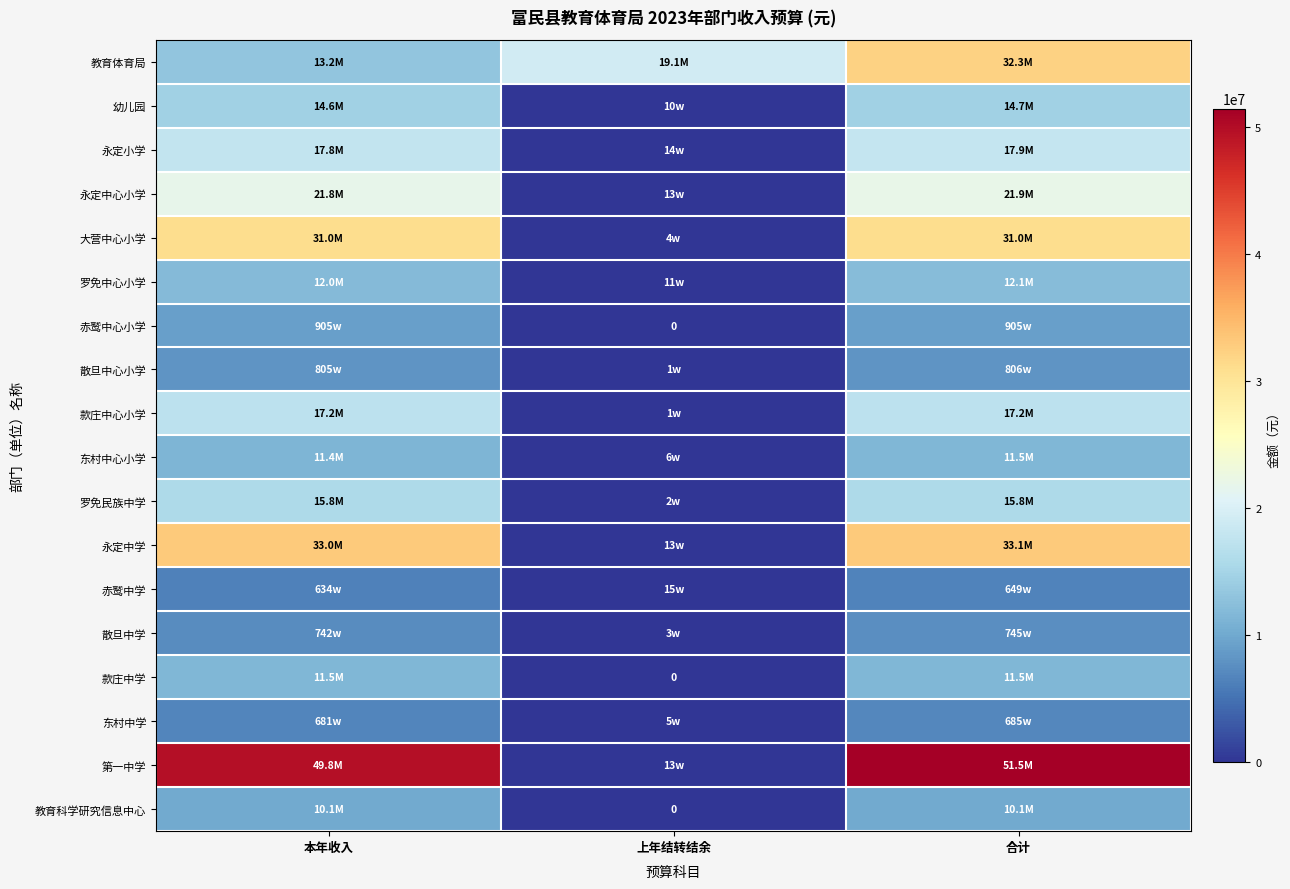

Is it true that 散旦中学 equals 11564187.7 at 合计?

False